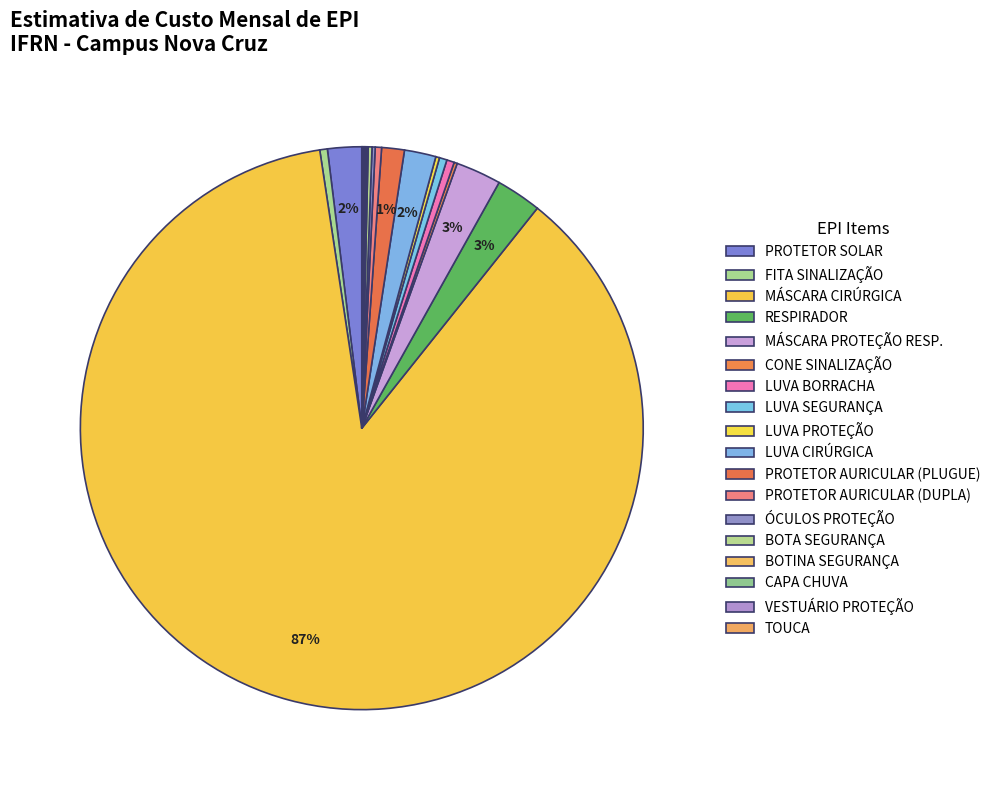

Approximately how many times larger is the value at VESTUÁRIO PROTEÇÃO compared to LUVA PROTEÇÃO?

0.4